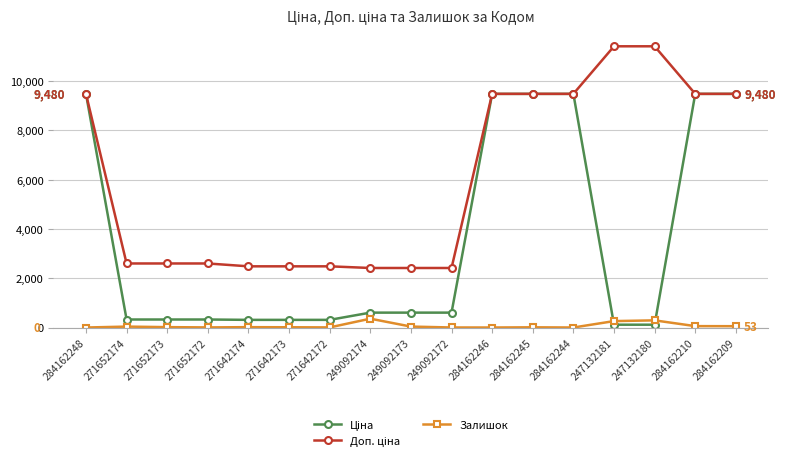

How many data points in Залишок are less than 14?

8